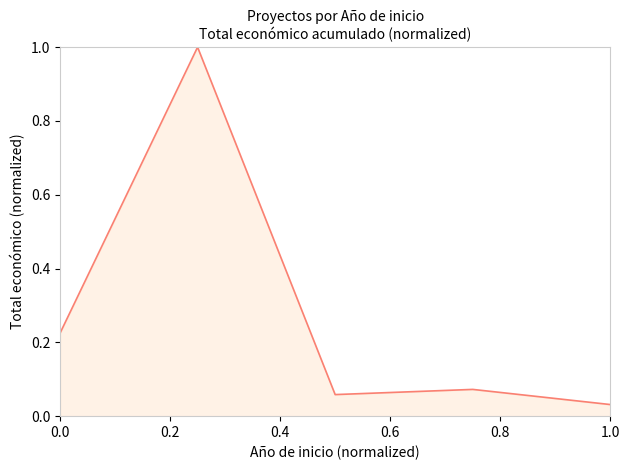

What is the sum of all values?

1.4